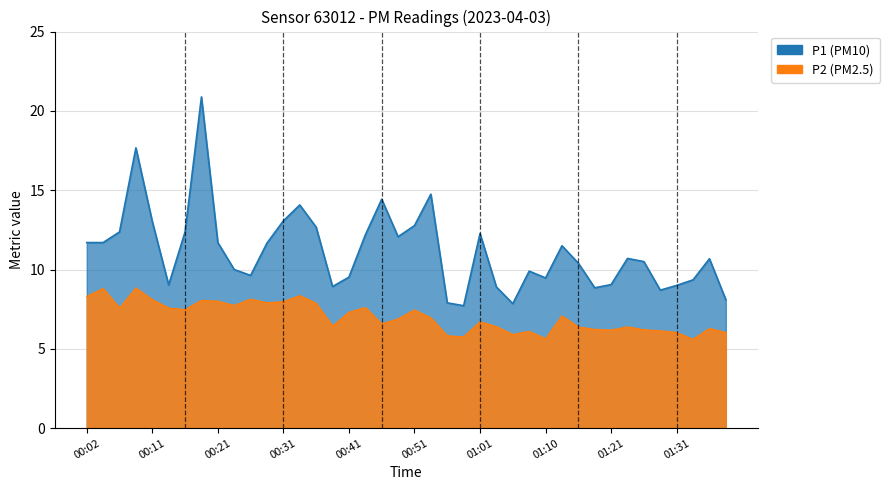

What is the sum of the P2 values at 01:03 and 00:21?

14.4